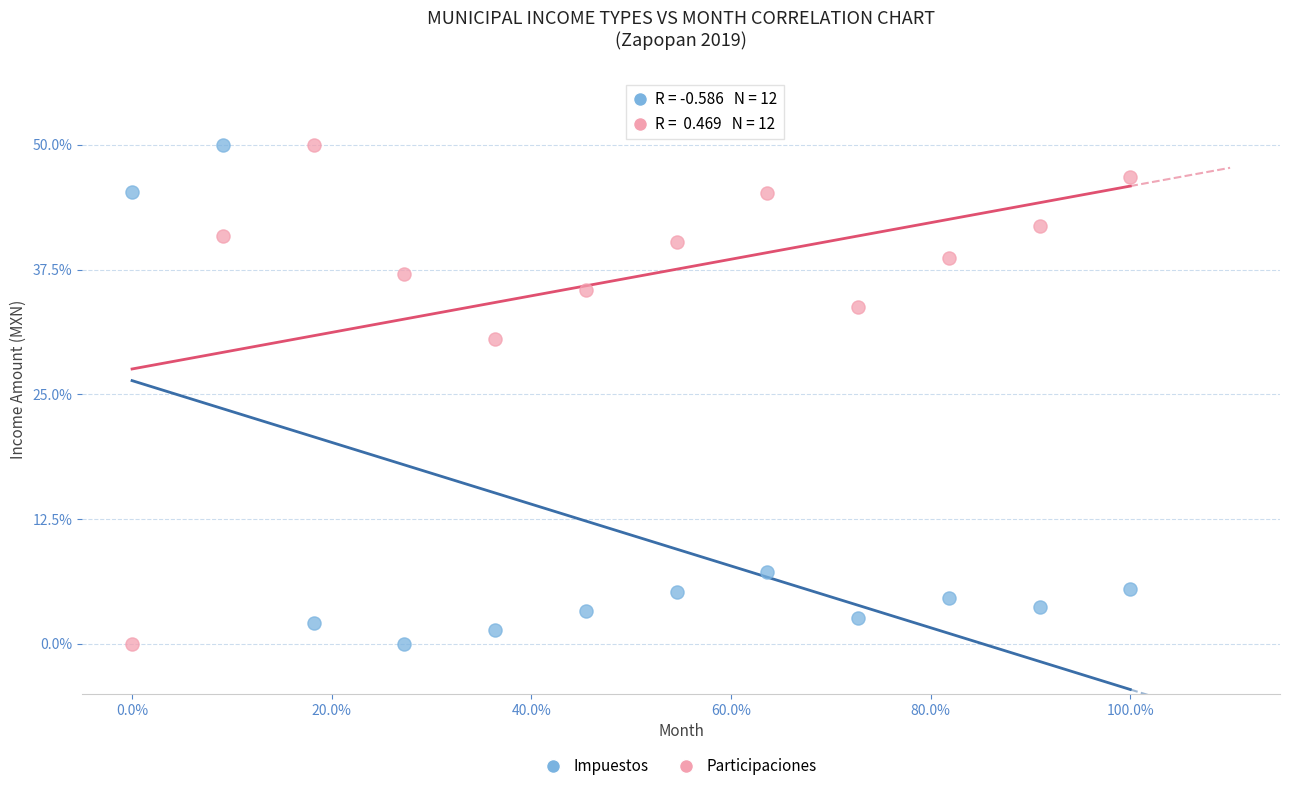

Across all data points, what is the range of Y values (max minus min)?

50.0